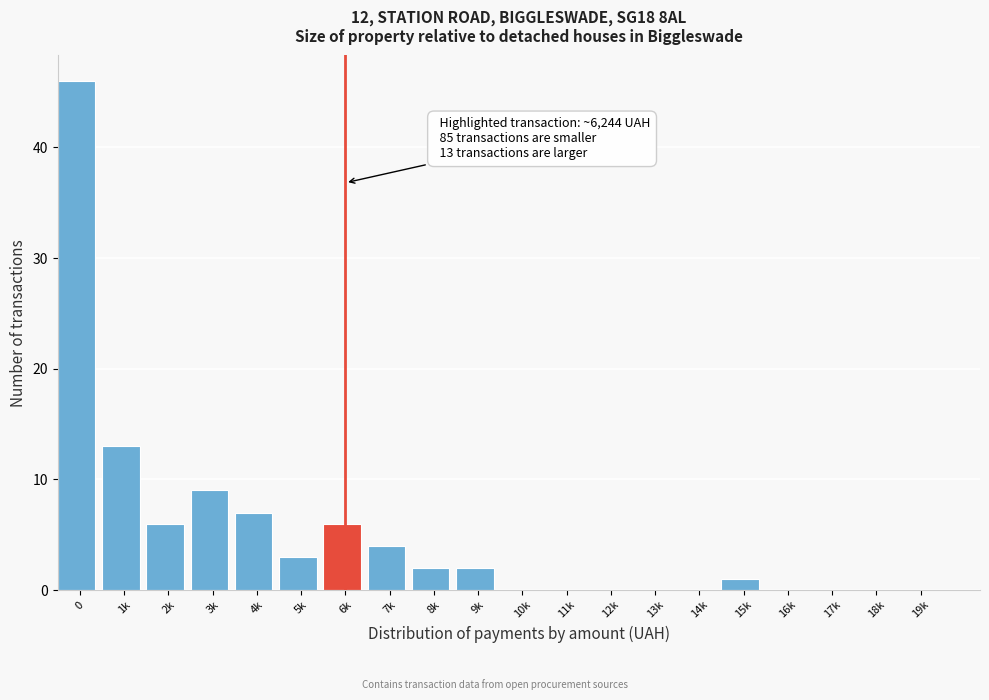

Reading left to right, extract all data points from this chart.

0=46	1k=13	2k=6	3k=9	4k=7	5k=3	6k=6	7k=4	8k=2	9k=2	10k=0	11k=0	12k=0	13k=0	14k=0	15k=1	16k=0	17k=0	18k=0	19k=0